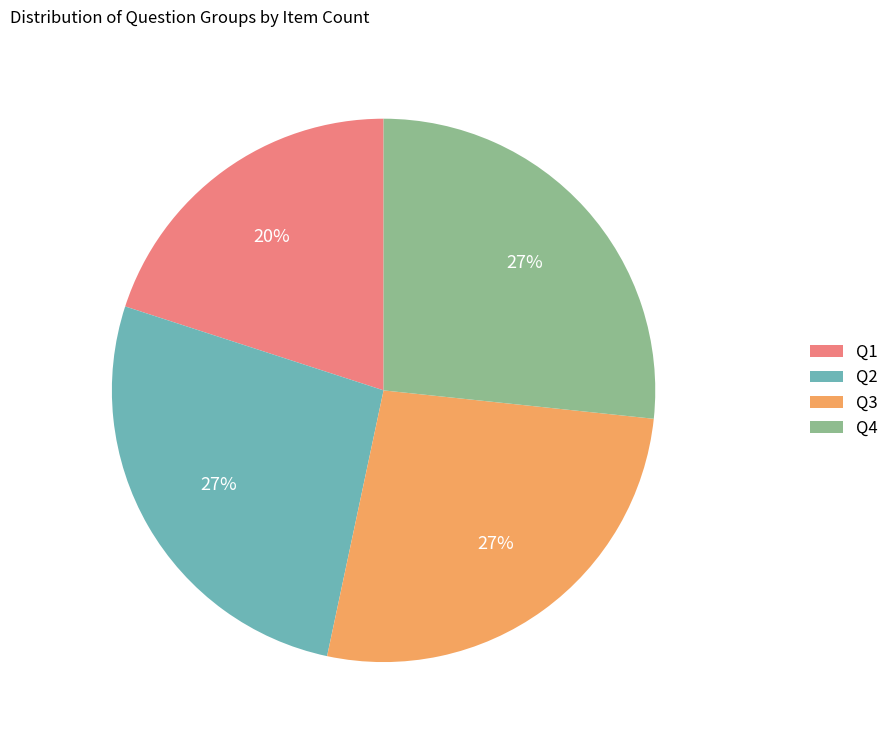

What is the smallest slice in the pie chart?

Q1